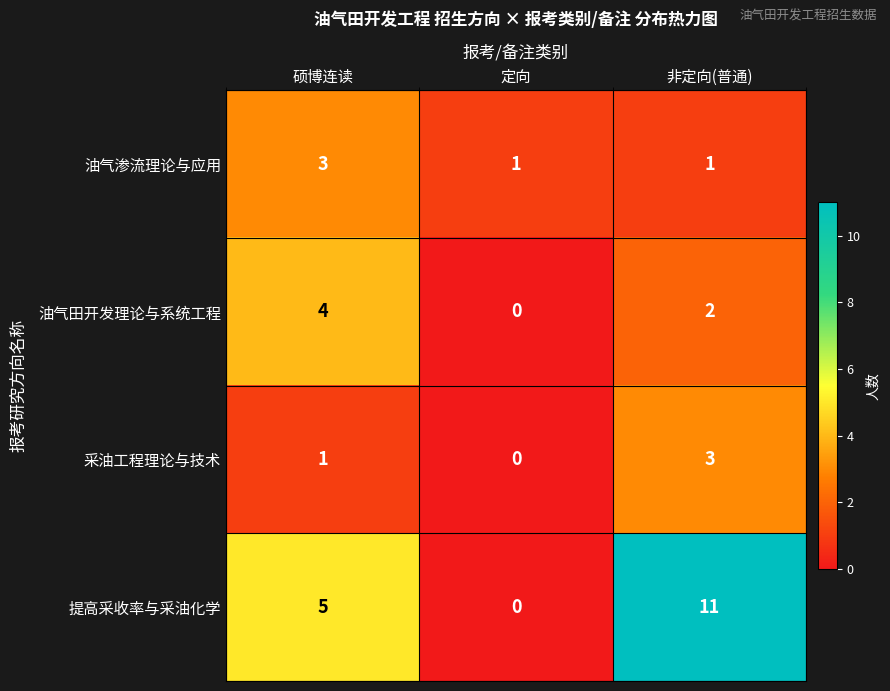

How many 提高采收率与采油化学 values are between 0 and 11?

3